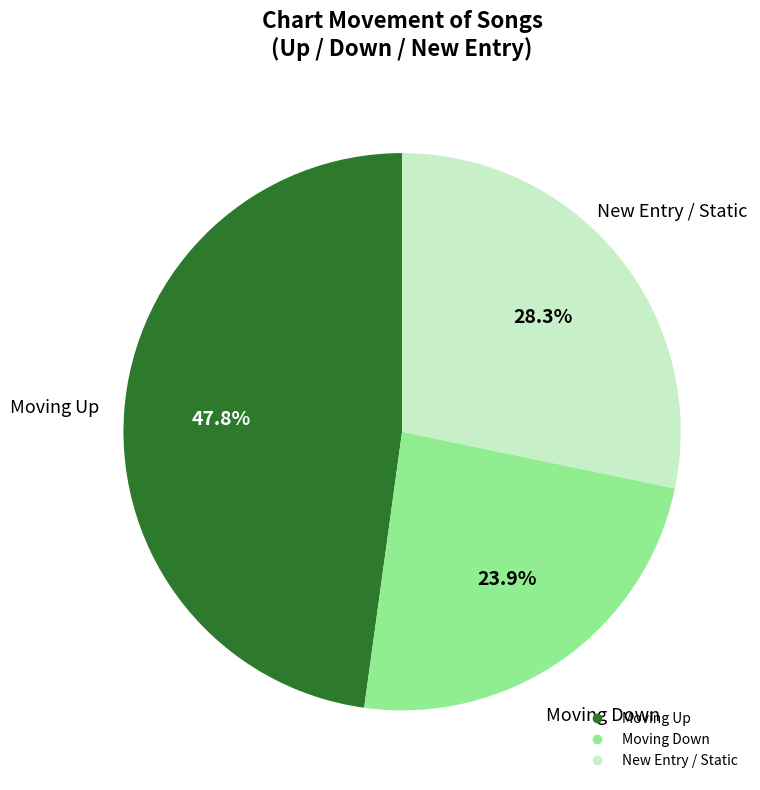

Is there any slice that represents more than half of the pie?

No